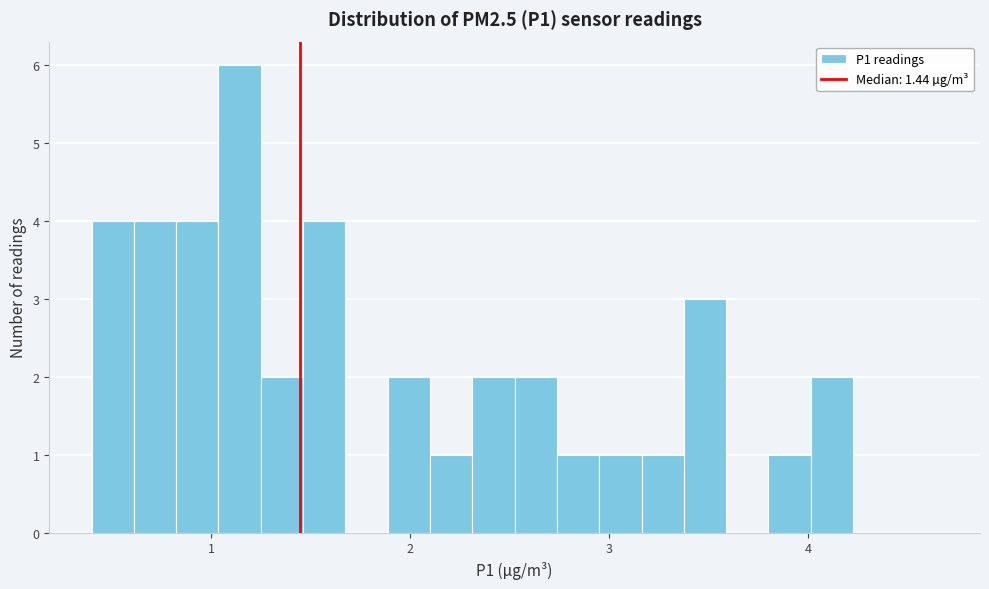

Read against the x-axis, roughly where is the centre of the tallest bar?

1.1